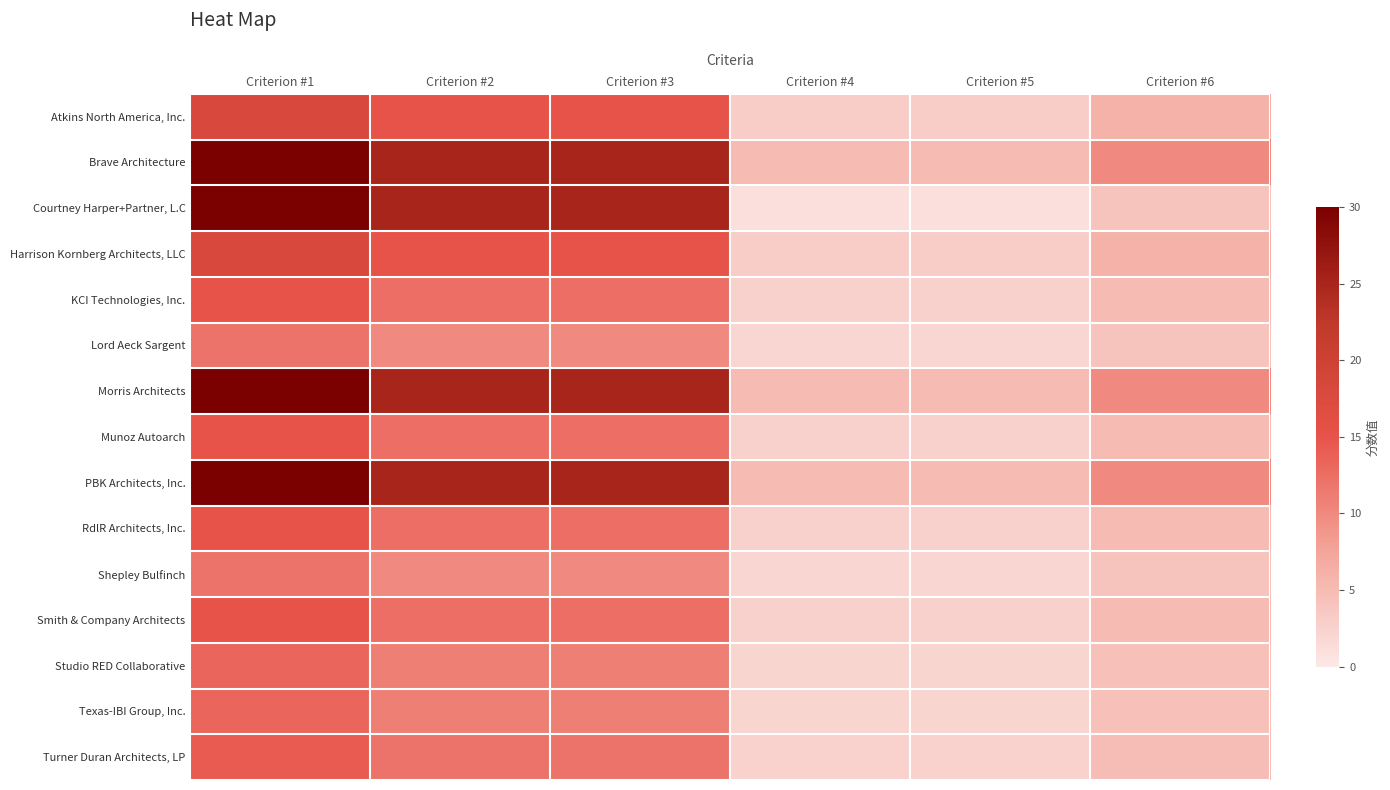

Reading left to right, what are all the values shown in this chart?

Atkins North America, Inc.: Criterion #1=18.0	Criterion #2=15.0	Criterion #3=15.0	Criterion #4=3.0	Criterion #5=3.0	Criterion #6=6.0
Brave Architecture: Criterion #1=30.0	Criterion #2=25.0	Criterion #3=25.0	Criterion #4=5.0	Criterion #5=5.0	Criterion #6=10.0
Courtney Harper+Partner, L.C: Criterion #1=30.0	Criterion #2=25.0	Criterion #3=25.0	Criterion #4=1.0	Criterion #5=1.0	Criterion #6=4.0
Harrison Kornberg Architects, LLC: Criterion #1=18.0	Criterion #2=15.0	Criterion #3=15.0	Criterion #4=3.0	Criterion #5=3.0	Criterion #6=6.0
KCI Technologies, Inc.: Criterion #1=15.0	Criterion #2=12.5	Criterion #3=12.5	Criterion #4=2.5	Criterion #5=2.5	Criterion #6=5.0
Lord Aeck Sargent: Criterion #1=12.0	Criterion #2=10.0	Criterion #3=10.0	Criterion #4=2.0	Criterion #5=2.0	Criterion #6=4.0
Morris Architects: Criterion #1=30.0	Criterion #2=25.0	Criterion #3=25.0	Criterion #4=5.0	Criterion #5=5.0	Criterion #6=10.0
Munoz Autoarch: Criterion #1=15.0	Criterion #2=12.5	Criterion #3=12.5	Criterion #4=2.5	Criterion #5=2.5	Criterion #6=5.0
PBK Architects, Inc.: Criterion #1=30.0	Criterion #2=25.0	Criterion #3=25.0	Criterion #4=5.0	Criterion #5=5.0	Criterion #6=10.0
RdlR Architects, Inc.: Criterion #1=15.0	Criterion #2=12.5	Criterion #3=12.5	Criterion #4=2.5	Criterion #5=2.5	Criterion #6=5.0
Shepley Bulfinch: Criterion #1=12.0	Criterion #2=10.0	Criterion #3=10.0	Criterion #4=2.0	Criterion #5=2.0	Criterion #6=4.0
Smith & Company Architects: Criterion #1=15.0	Criterion #2=12.5	Criterion #3=12.5	Criterion #4=2.5	Criterion #5=2.5	Criterion #6=5.0
Studio RED Collaborative: Criterion #1=13.2	Criterion #2=11.0	Criterion #3=11.0	Criterion #4=2.2	Criterion #5=2.2	Criterion #6=4.4
Texas-IBI Group, Inc.: Criterion #1=13.2	Criterion #2=11.0	Criterion #3=11.0	Criterion #4=2.2	Criterion #5=2.2	Criterion #6=4.4
Turner Duran Architects, LP: Criterion #1=14.4	Criterion #2=12.0	Criterion #3=12.0	Criterion #4=2.4	Criterion #5=2.4	Criterion #6=4.8